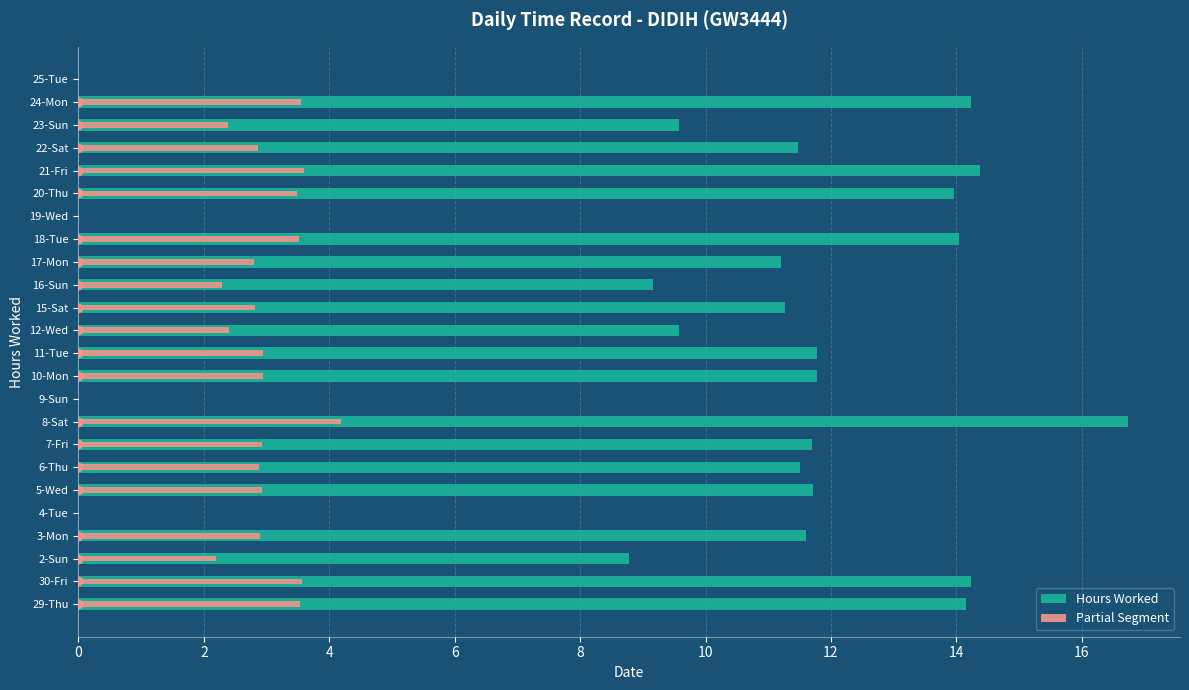

What is the highest value of the Partial Segment series?

4.2